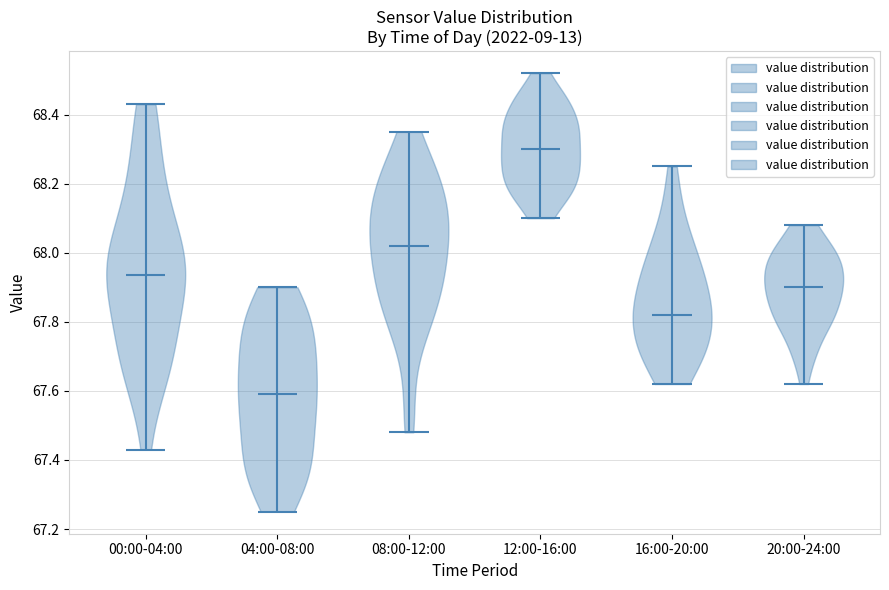

Reading left to right, read every violin against the y-axis: where its median line is, and the lowest and highest points it reaches. The values are not printed on the chart, so give them approximately, as read against the axis.

00:00-04:00: median line 67.94, lowest point 67.44, highest point 68.44
04:00-08:00: median line 67.60, lowest point 67.26, highest point 67.90
08:00-12:00: median line 68.02, lowest point 67.48, highest point 68.36
12:00-16:00: median line 68.30, lowest point 68.10, highest point 68.52
16:00-20:00: median line 67.82, lowest point 67.62, highest point 68.26
20:00-24:00: median line 67.90, lowest point 67.62, highest point 68.08